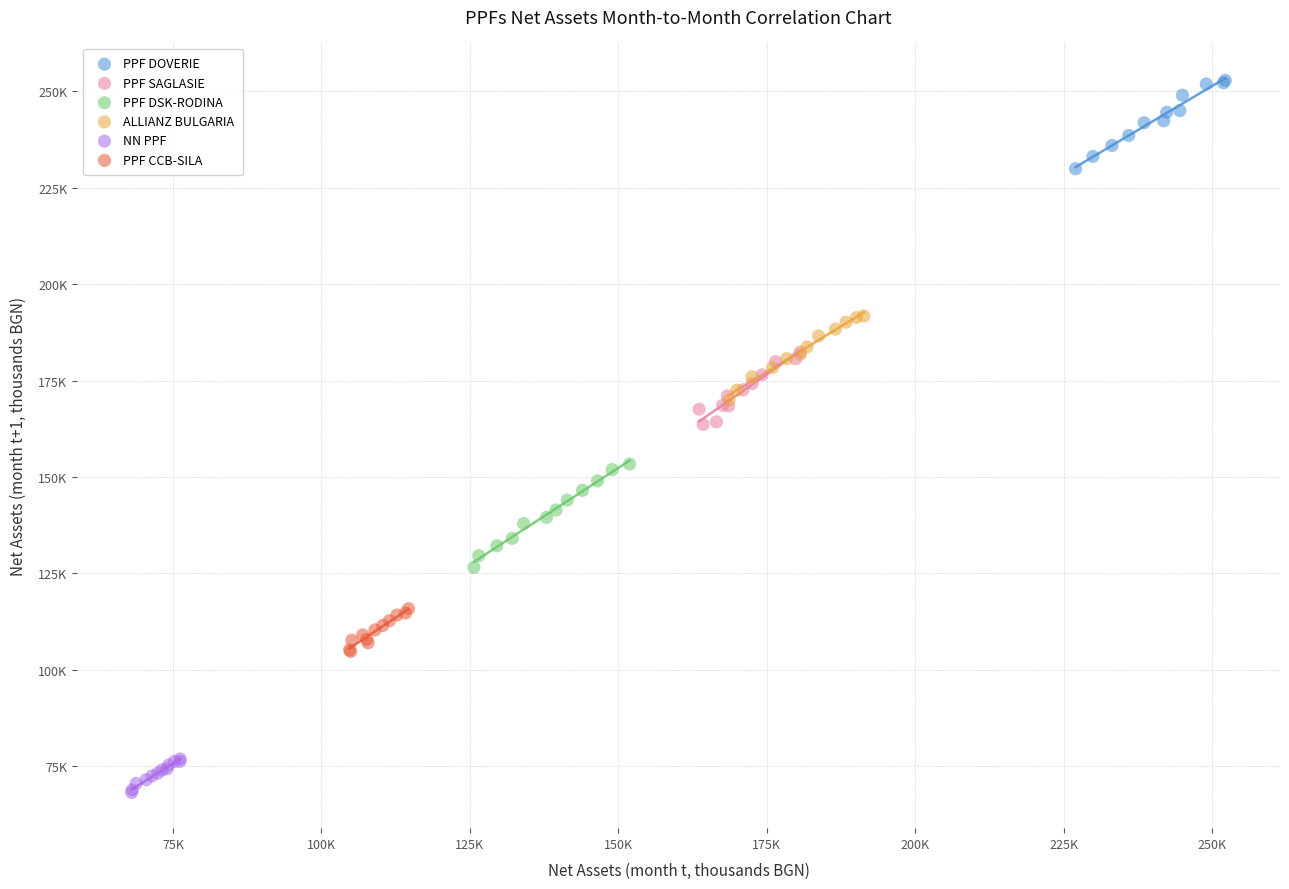

What are all the series names shown in the legend?

PPF DOVERIE, PPF SAGLASIE, PPF DSK-RODINA, ALLIANZ BULGARIA, NN PPF, PPF CCB-SILA